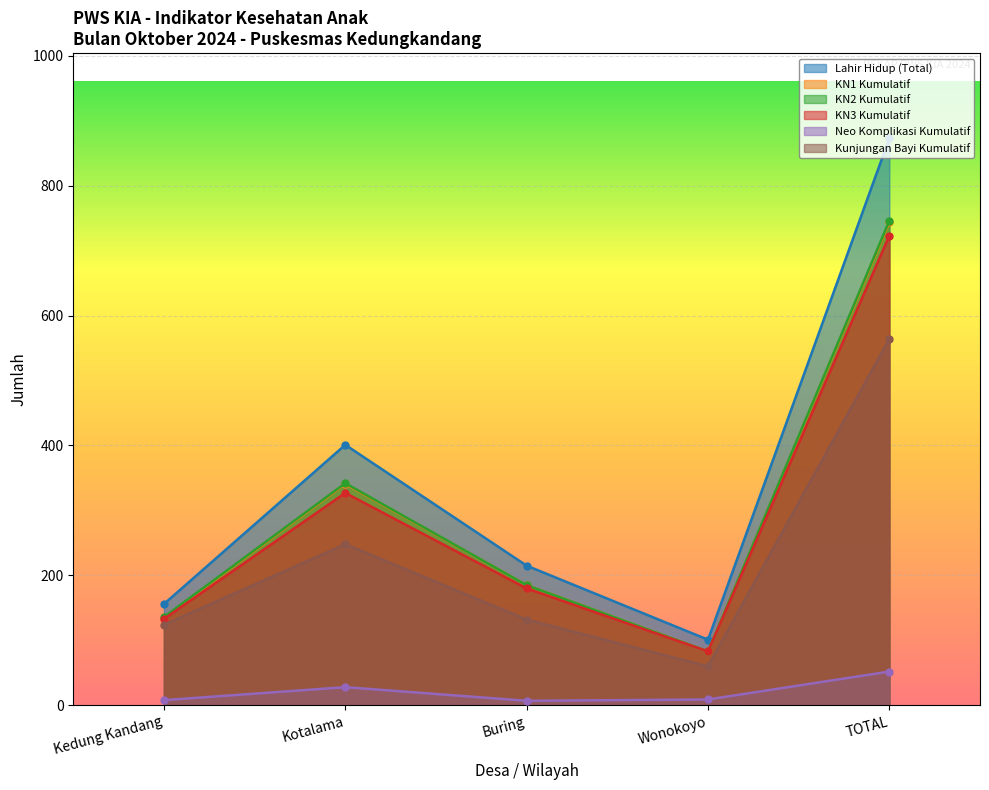

Reading left to right, transcribe all the data shown in this chart.

Lahir Hidup (Total): 156	401	215	101	873
KN1 Kumulatif: 135	341	185	83	744
KN2 Kumulatif: 136	342	185	83	746
KN3 Kumulatif: 133	327	180	83	723
Neo Komplikasi Kumulatif: 8	28	7	9	52
Kunjungan Bayi Kumulatif: 124	248	132	60	564